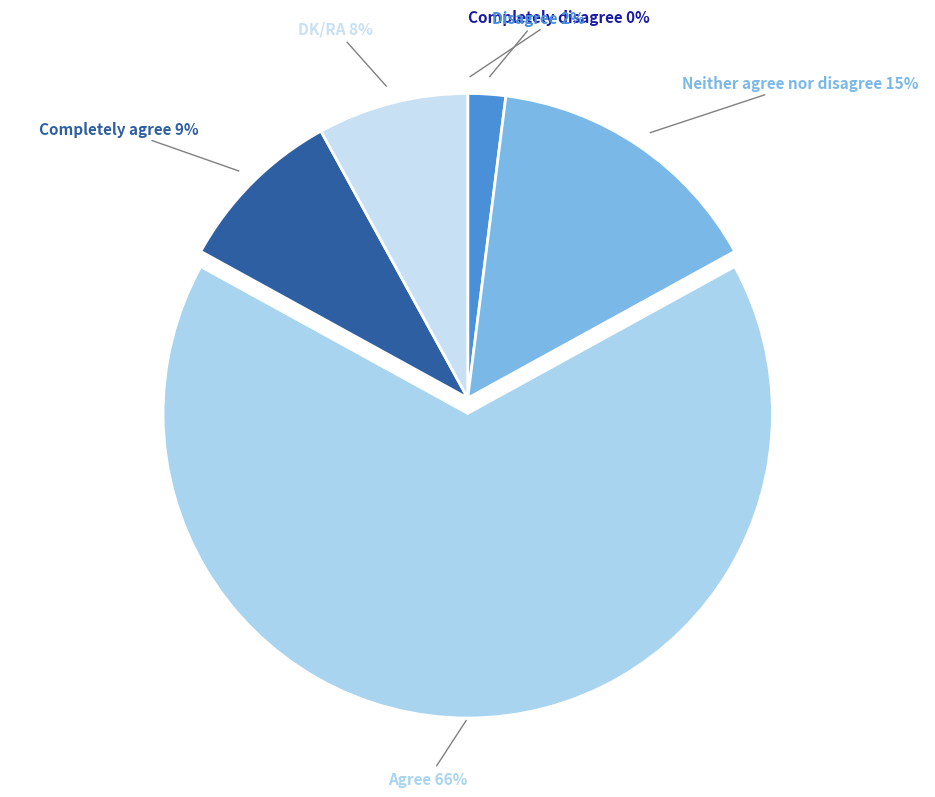

To the nearest percent, what is the combined percentage of Agree and Disagree?

68%